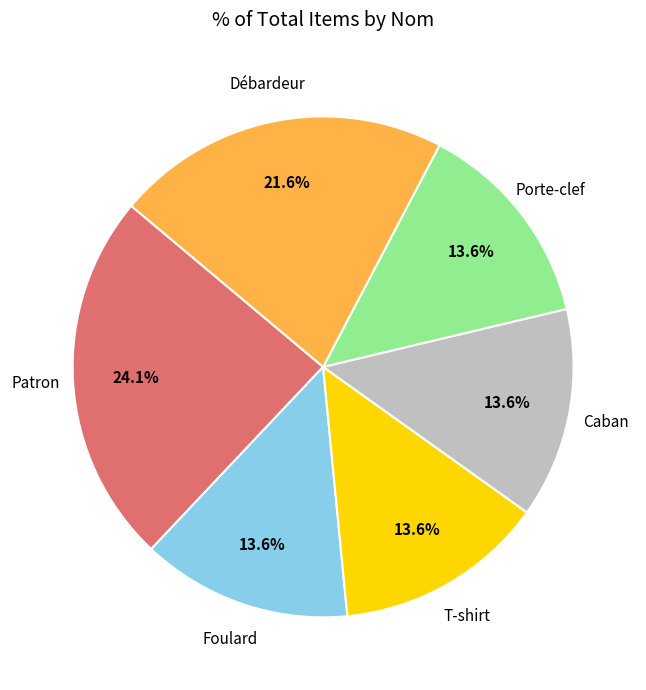

Is there a majority slice in this chart?

No